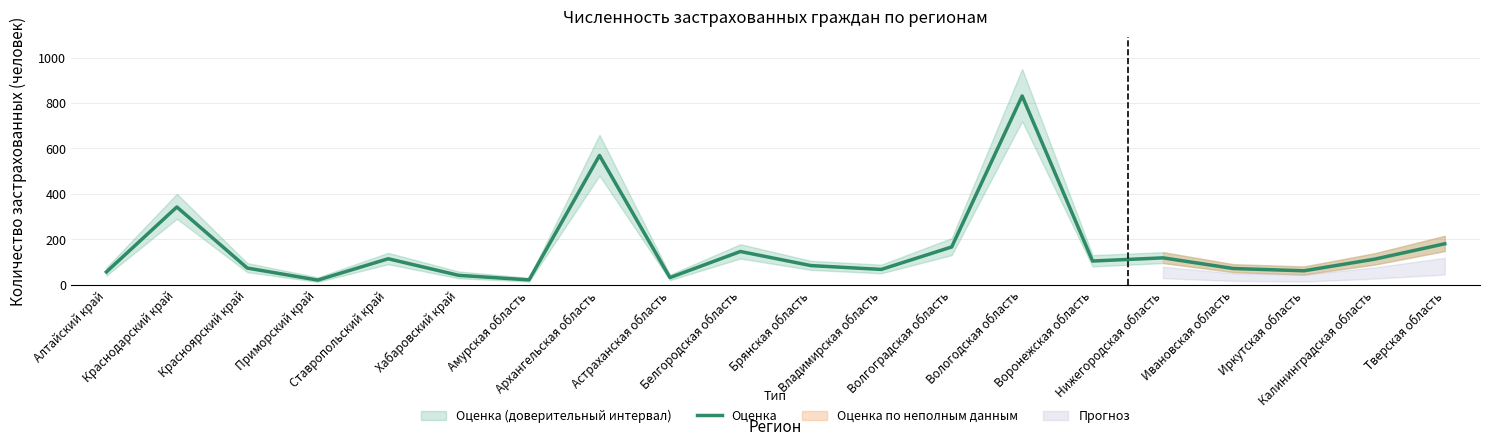

Which label corresponds to the smallest value in the chart?

Приморский край